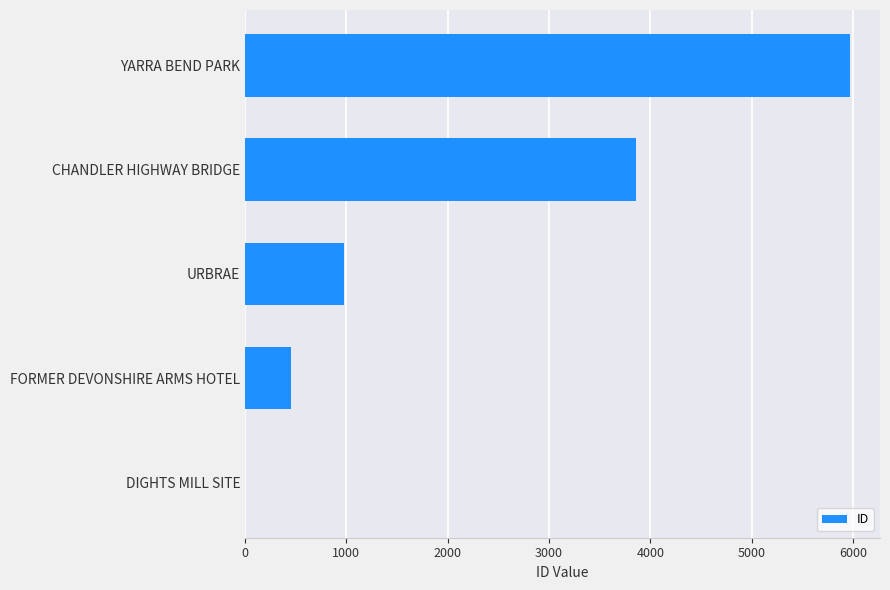

Is it true that the value at CHANDLER HIGHWAY BRIDGE is 3861?

True